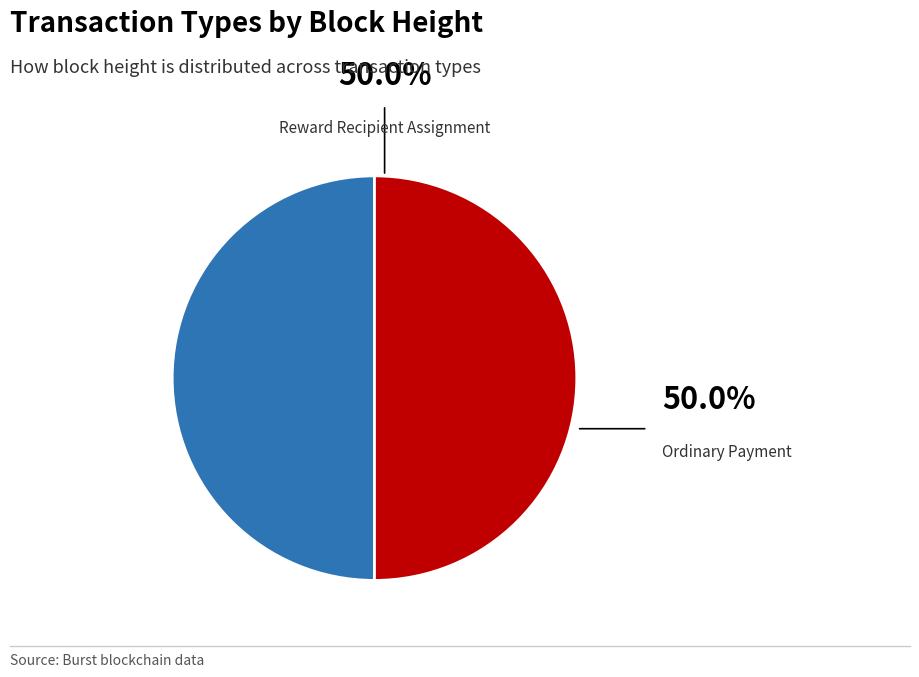

How many segments does this pie chart have?

2